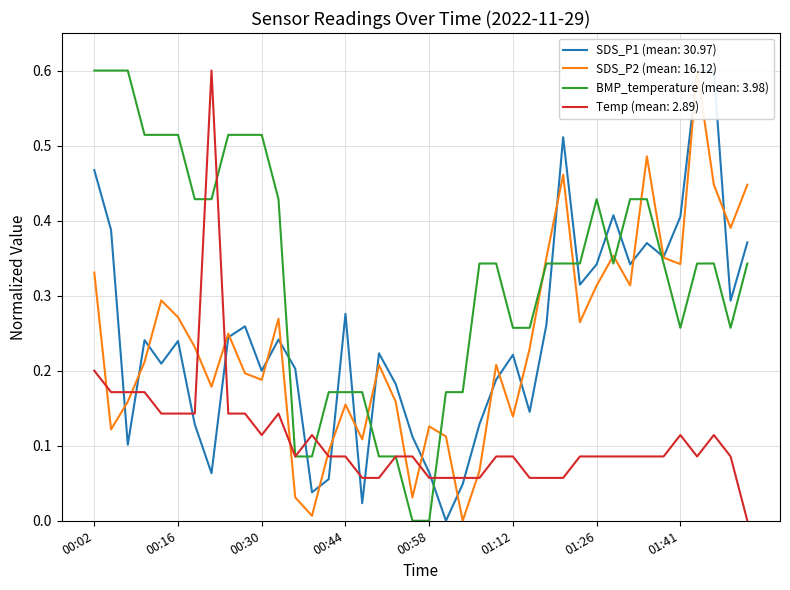

Rank the series by their maximum value, from highest to lowest.

SDS_P1, SDS_P2, BMP_temperature, Temp